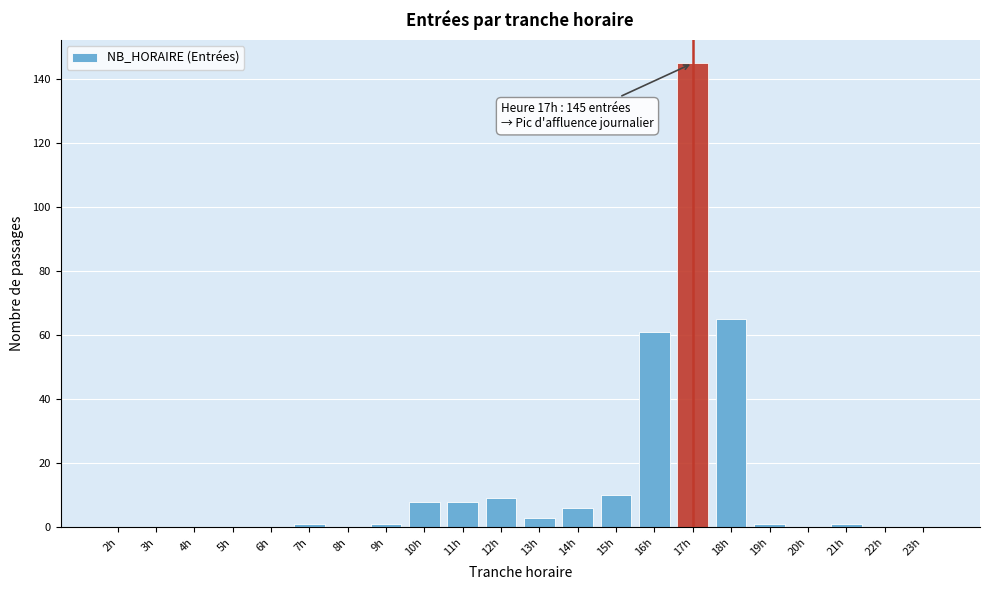

Reading right to left, list all the values displayed in this chart.

23h=0	22h=0	21h=1	20h=0	19h=1	18h=65	17h=145	16h=61	15h=10	14h=6	13h=3	12h=9	11h=8	10h=8	9h=1	8h=0	7h=1	6h=0	5h=0	4h=0	3h=0	2h=0